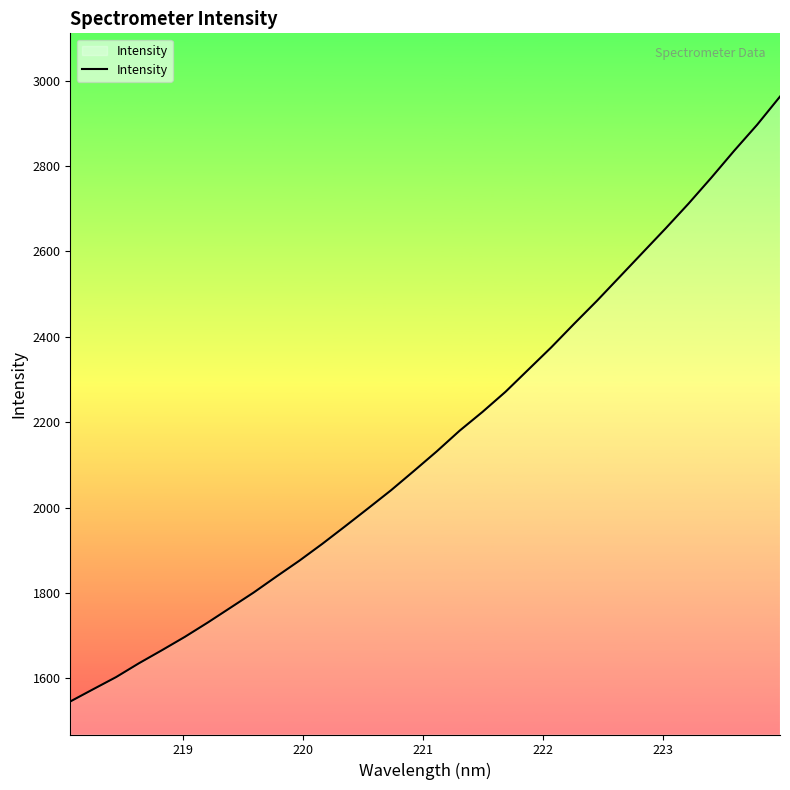

What is the greatest value displayed?

2962.4